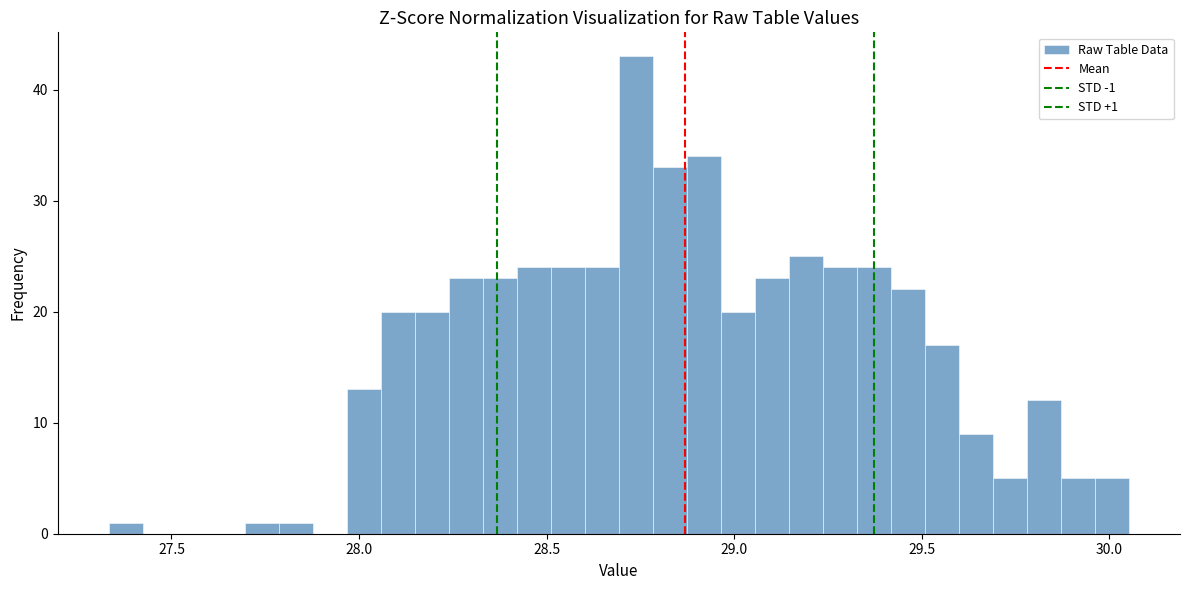

Read against the x-axis, roughly where is the centre of the tallest bar?

28.75